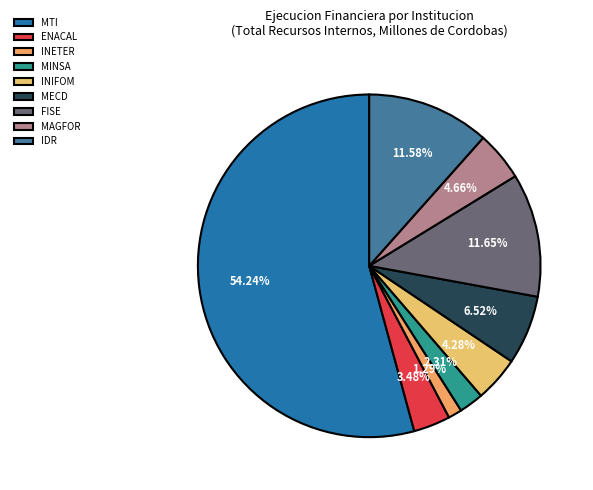

What is the total percentage of INIFOM and MAGFOR?

8.9%